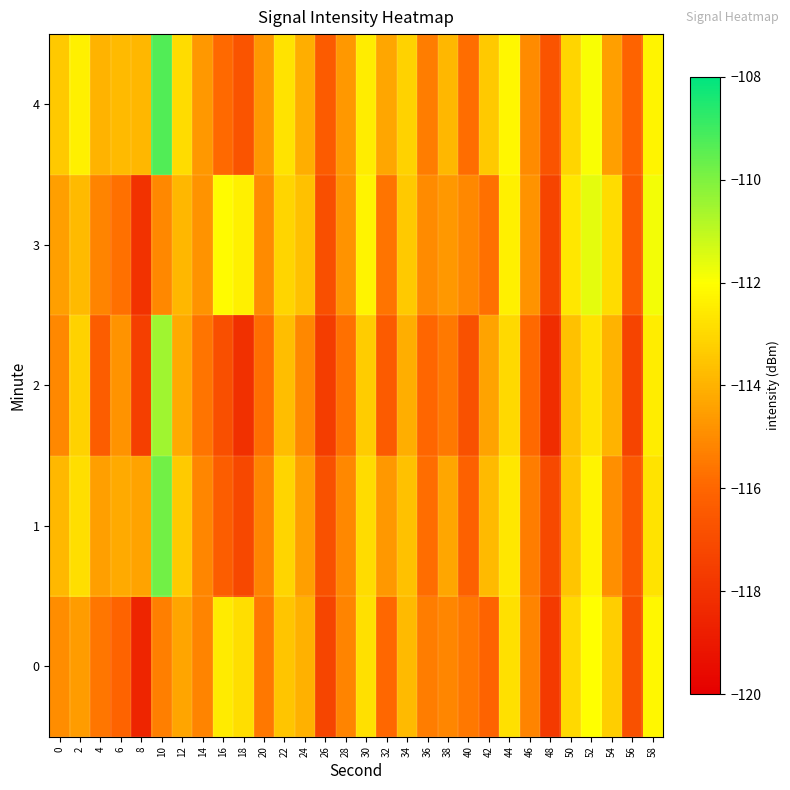

At how many categories does at least one series exceed -114?

19